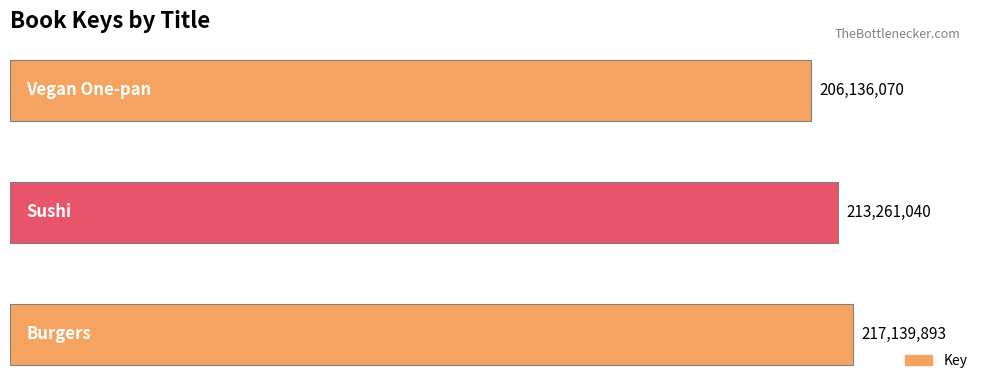

Does the chart contain stacked bars?

No